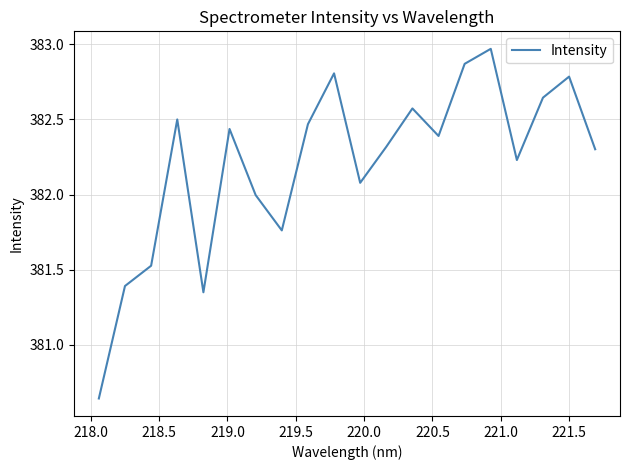

Reading right to left, transcribe all the data shown in this chart.

382.3	382.8	382.6	382.2	383.0	382.9	382.4	382.6	382.3	382.1	382.8	382.5	381.8	382.0	382.4	381.4	382.5	381.5	381.4	380.6